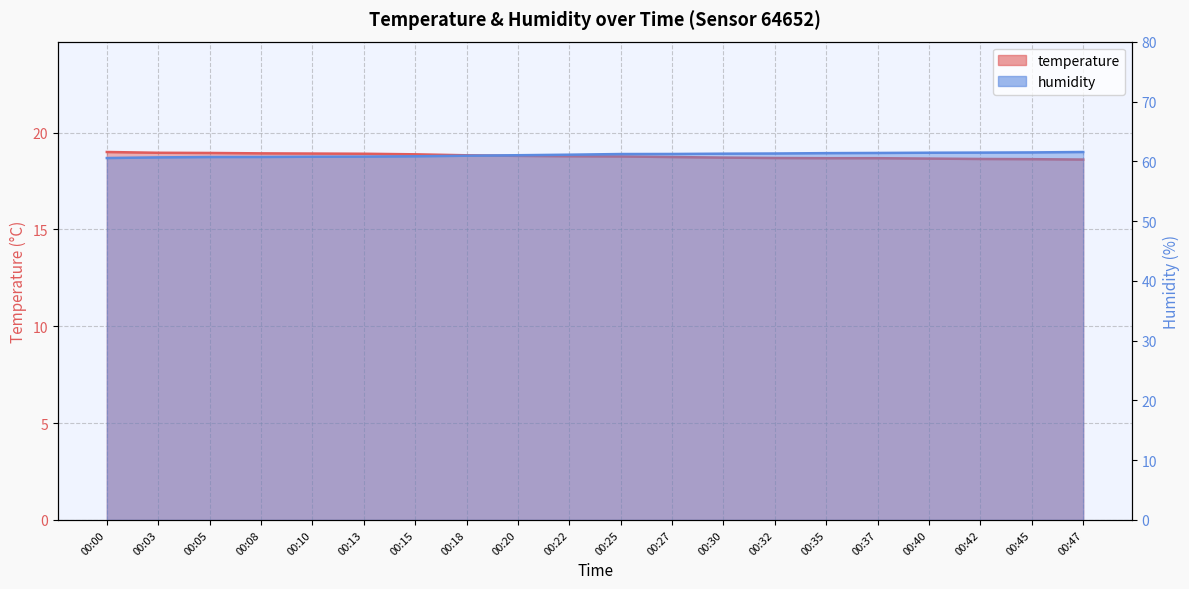

Count the number of data series in this chart.

2